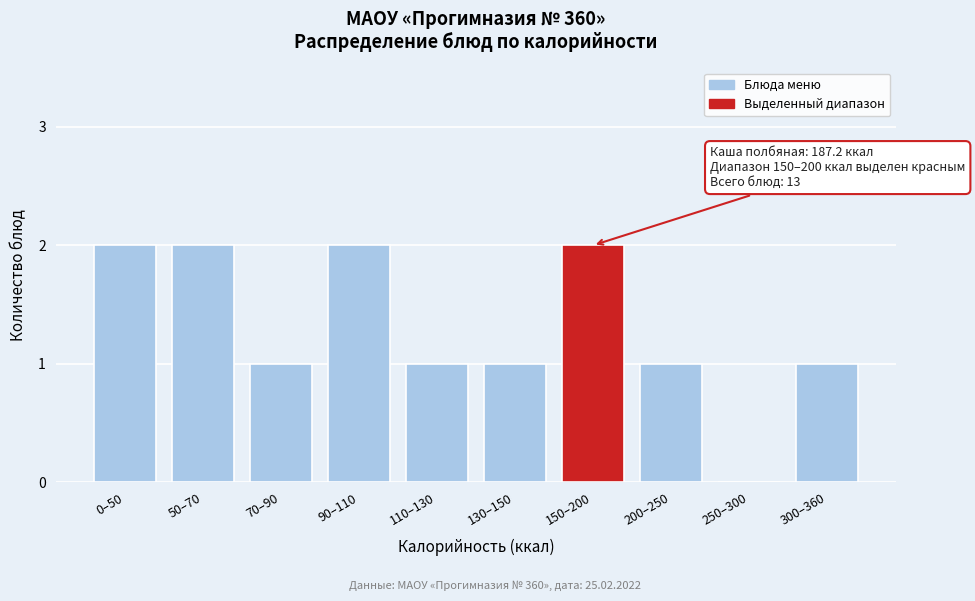

Reading left to right, what are all the values shown in this chart?

0–50=2	50–70=2	70–90=1	90–110=2	110–130=1	130–150=1	150–200=2	200–250=1	250–300=0	300–360=1